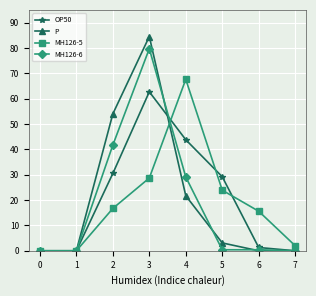

What is the difference between the MH126-5 values at 7 and 0?

2.0